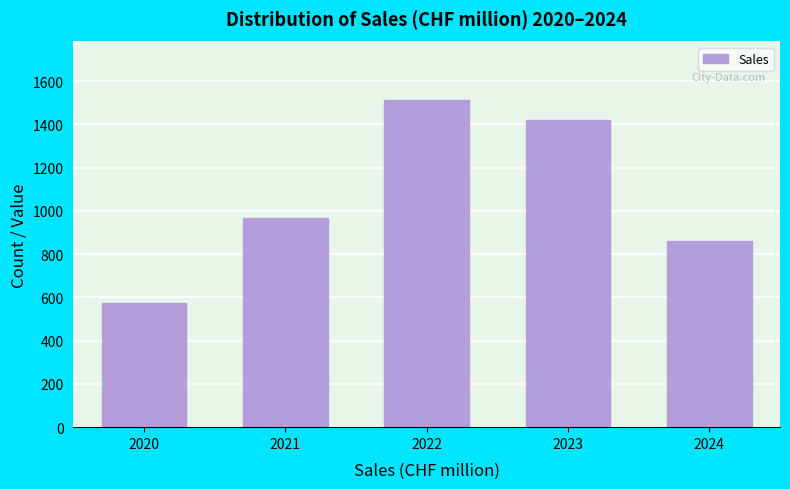

Reading left to right, what are all the values shown in this chart?

2020=573.0	2021=969.2	2022=1510.9	2023=1418.6	2024=859.1